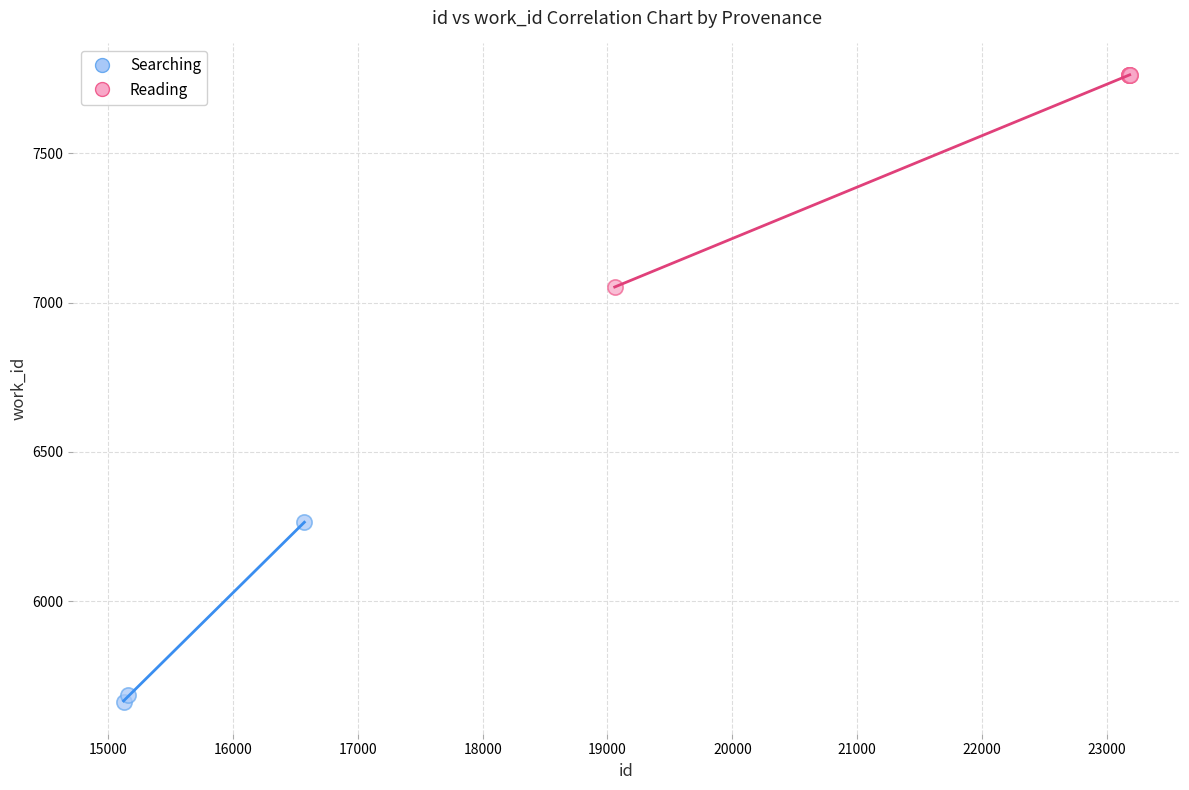

Which series has the largest Y range (max minus min)?

Reading